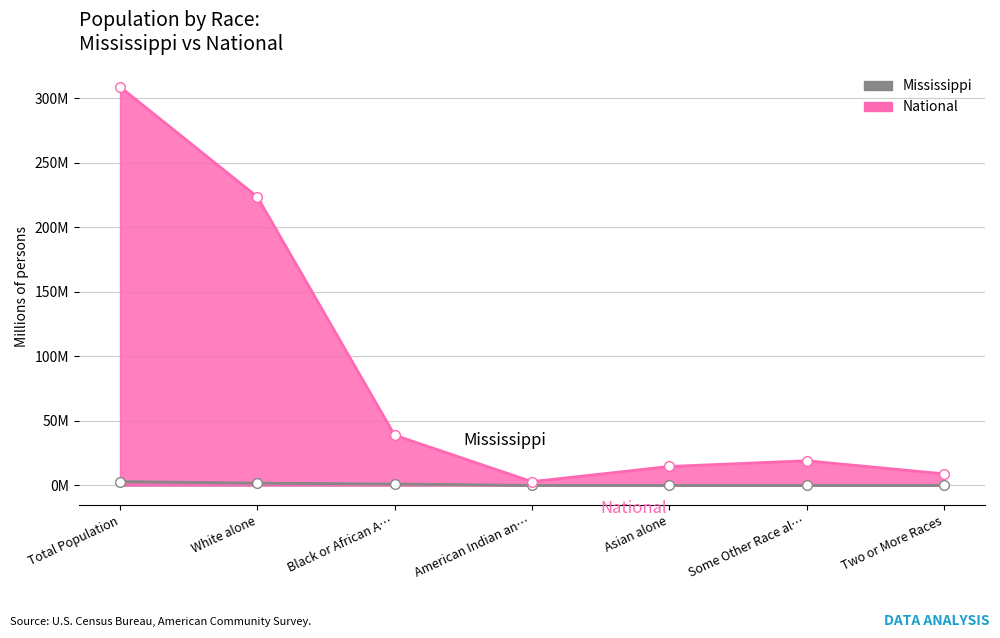

True or false: National and Mississippi cross at least once.

False